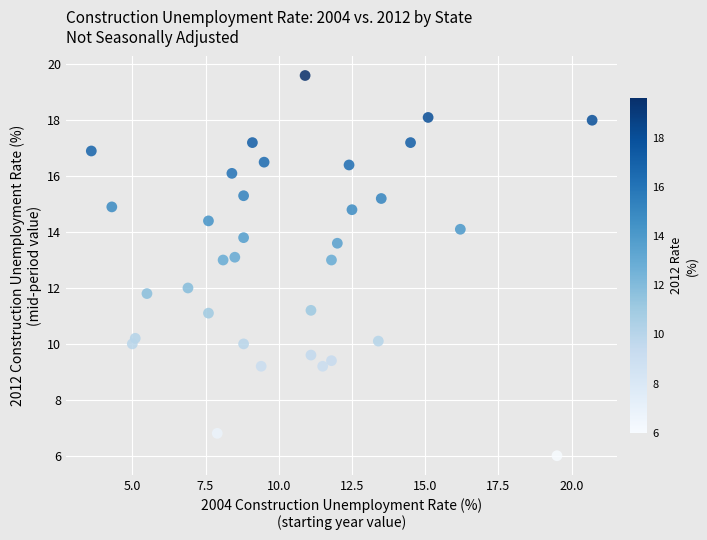

What is the range of X values (max minus min)?

17.1